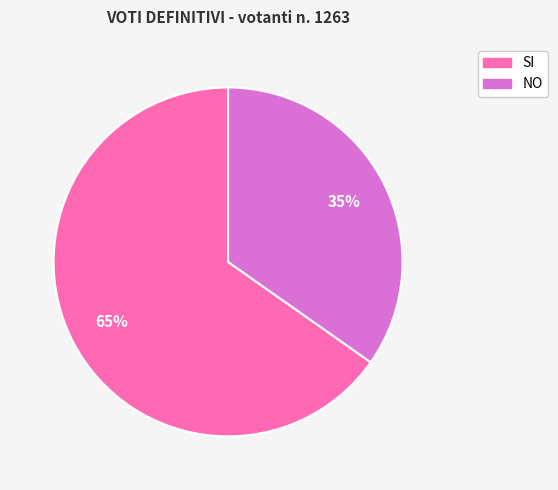

What is the ratio of the value at NO to the value at SI?

0.5